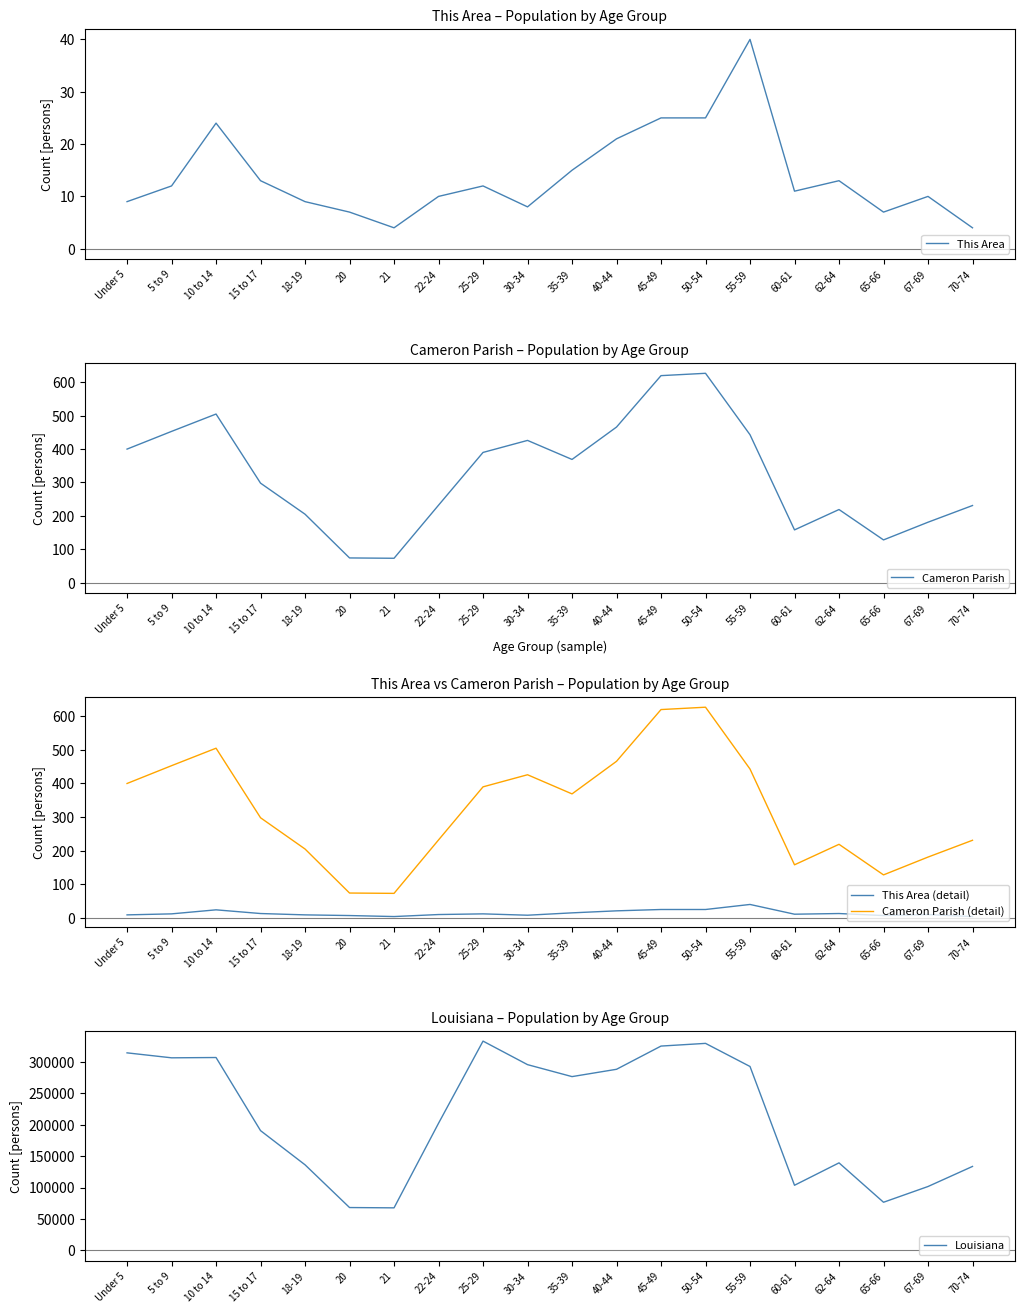

What is the difference between the second highest and second lowest values in the Cameron Parish (detail) series?

546